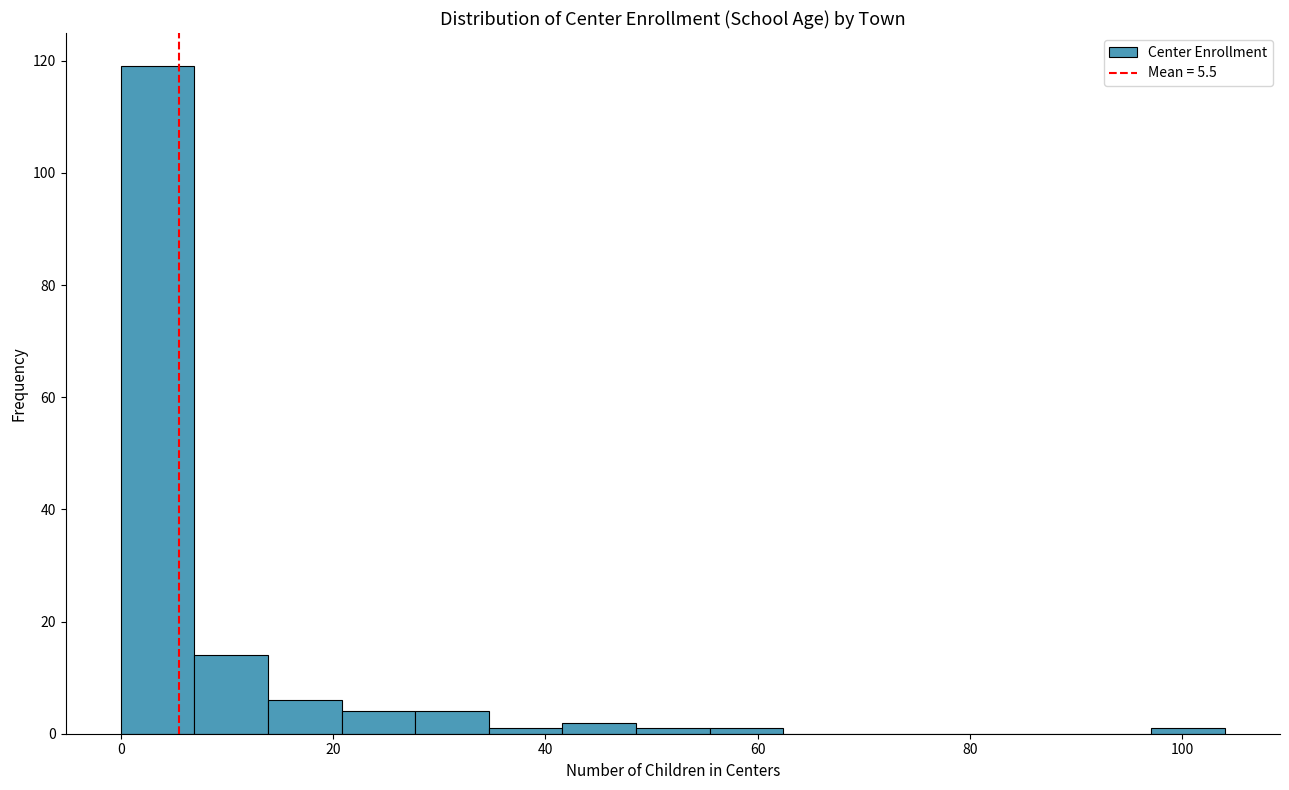

Read against the x-axis, roughly where is the centre of the tallest bar?

4